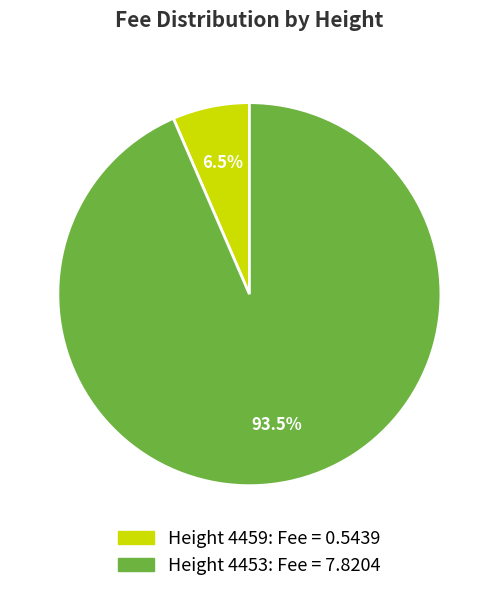

Which slice is the largest?

Height 4453: Fee = 7.8204